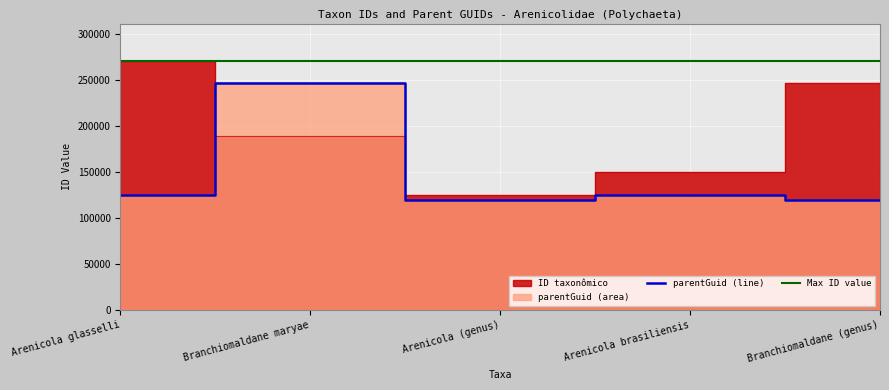

What is the minimum value for parentGuid (line)?

120172